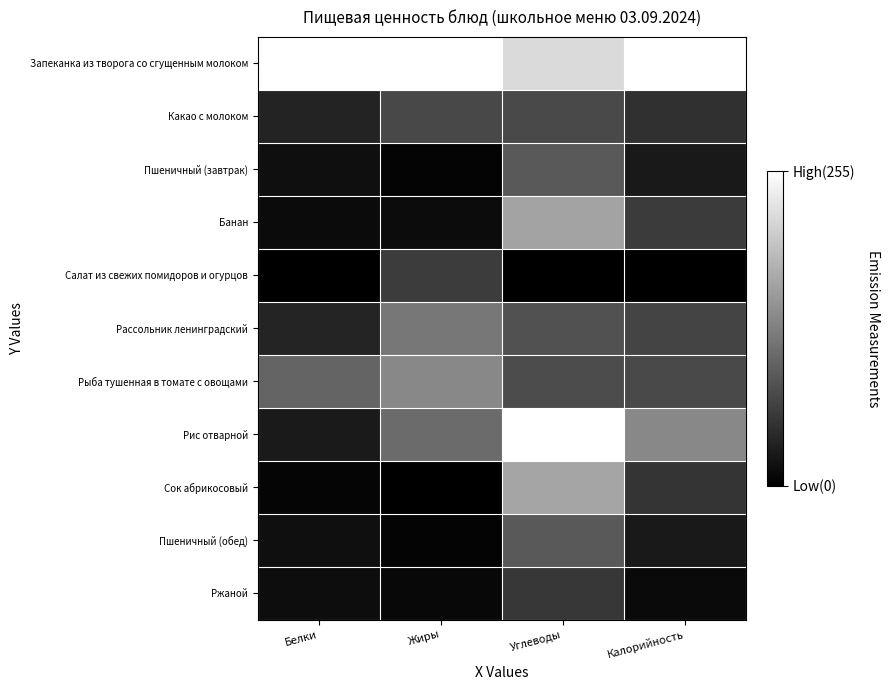

What is the total value across all series at Калорийность?

755.2